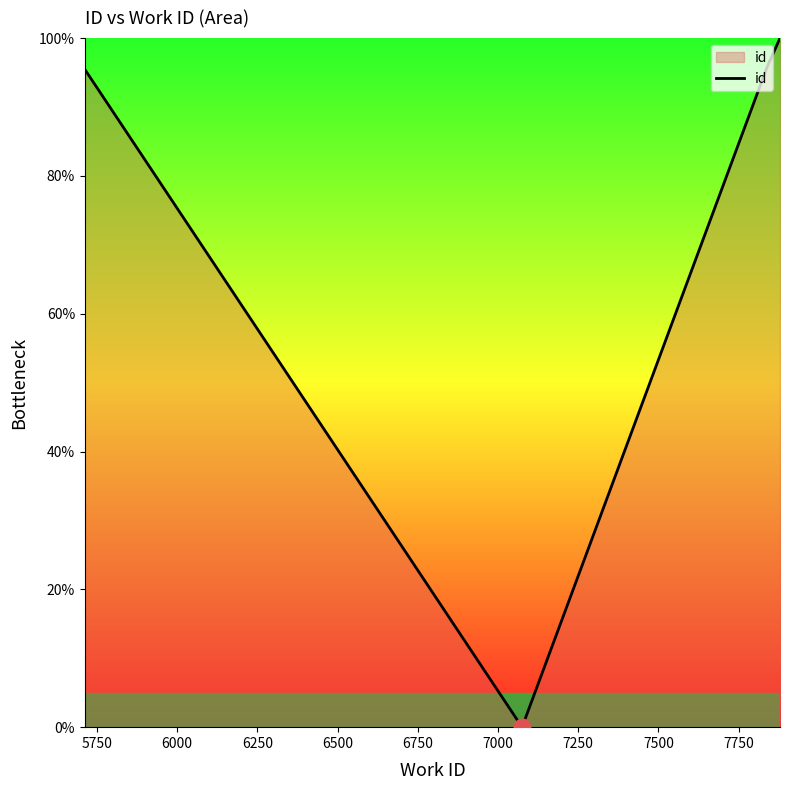

What is the sum of all values?

484.5